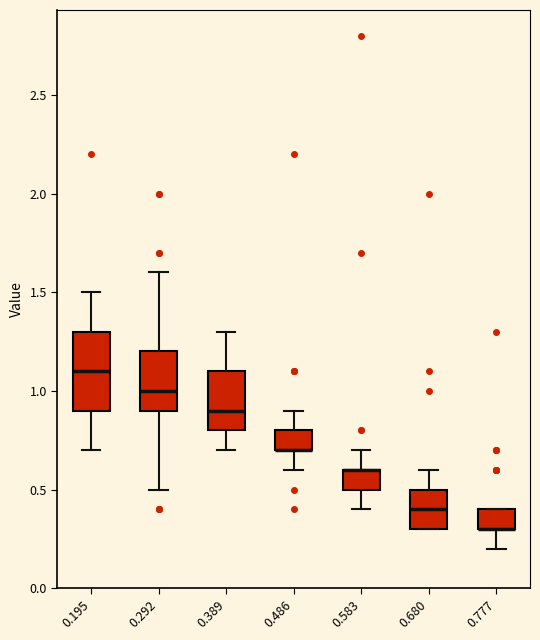

Where does the upper whisker of the box at x = 0.680 end on the y-axis? The values are not printed on the chart, so give them approximately, as read against the axis.

0.6